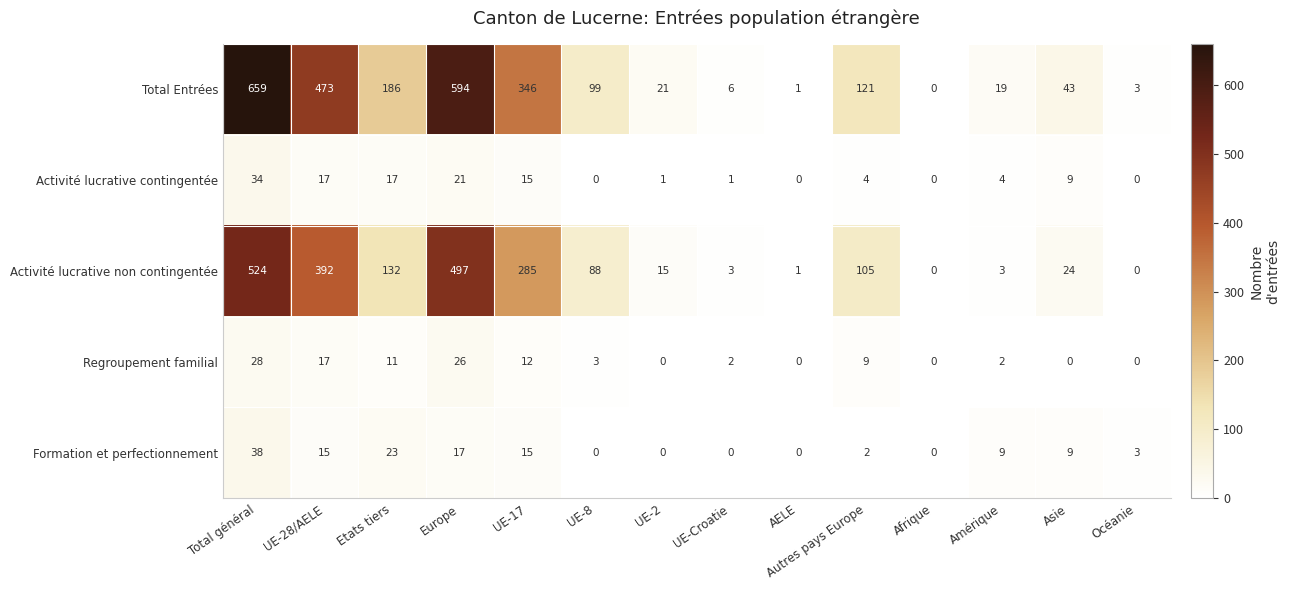

True or false: Activité lucrative contingentée has a value of 2 at Autres pays Europe.

False